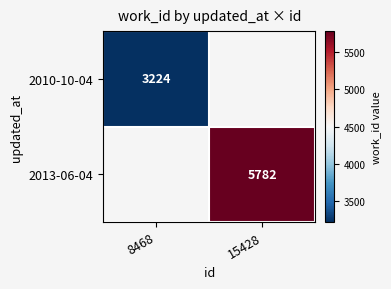

True or false: 2013-06-04 has a value of 5782 at 15428.

True